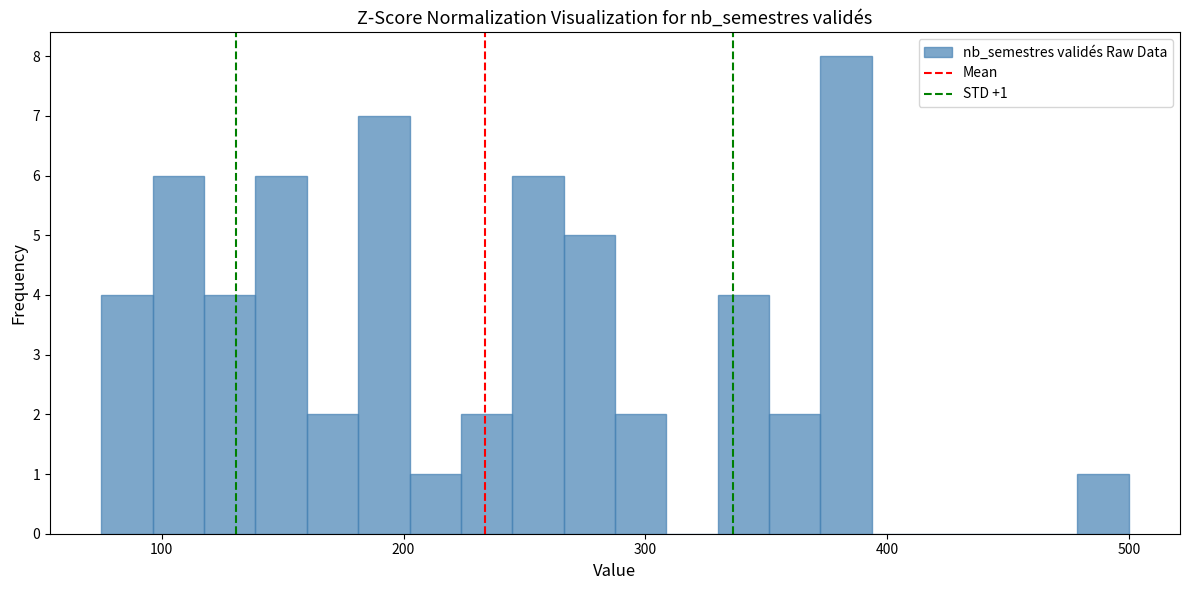

Read against the x-axis, roughly where is the centre of the tallest bar?

380